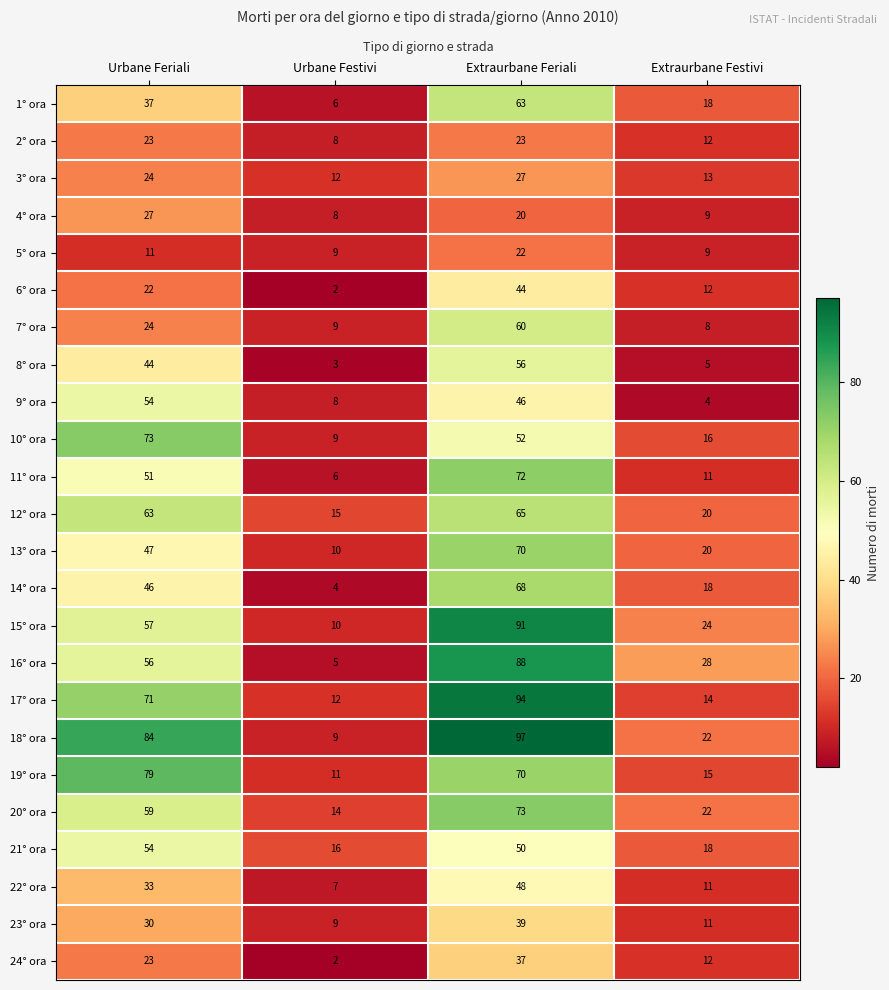

What is the difference between the 17° ora values at Urbane Festivi and Urbane Feriali?

59